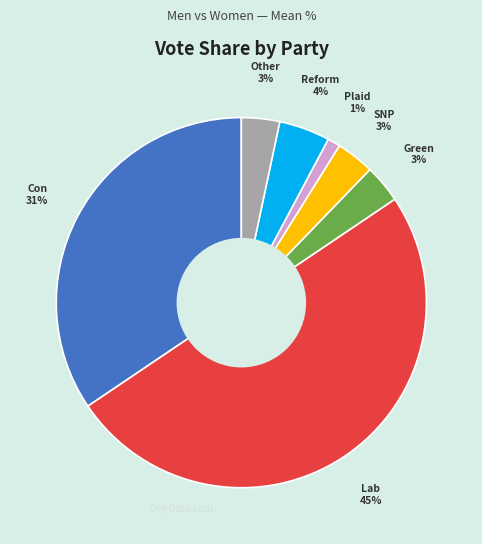

Rank the categories by value from lowest to highest.

Plaid (Men), Green (Men), SNP (Men), Other (Men), Reform (Men), Con (Men), Lab (Men)